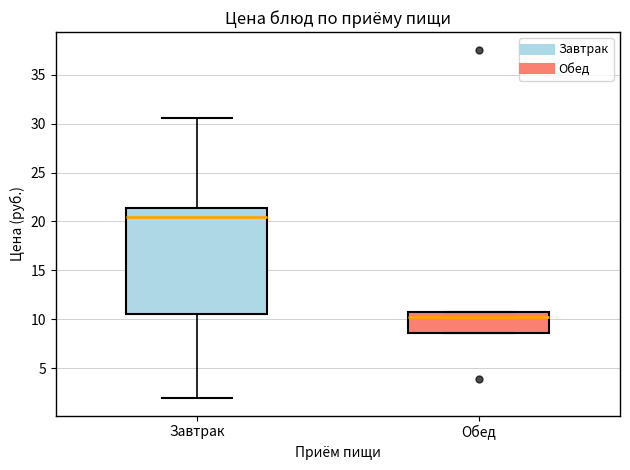

Reading left to right, read every box against the y-axis: the position of its median line, the range the box covers, and the ends of its whiskers. The values are not printed on the chart, so give them approximately, as read against the axis.

Завтрак: median 20.5, box 10.5 to 21.5, whiskers 2.0 to 30.5
Обед: median 10.0, box 8.5 to 10.5, whiskers 8.5 to 10.5